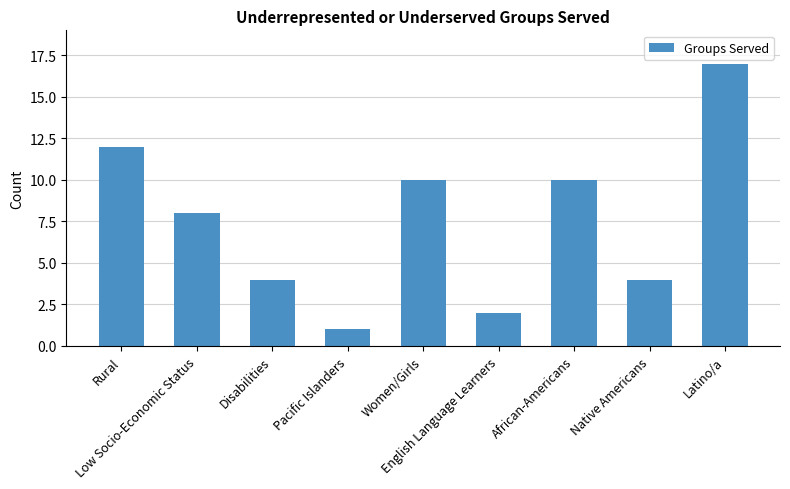

What is the label of the 6th bar from the left?

English Language Learners